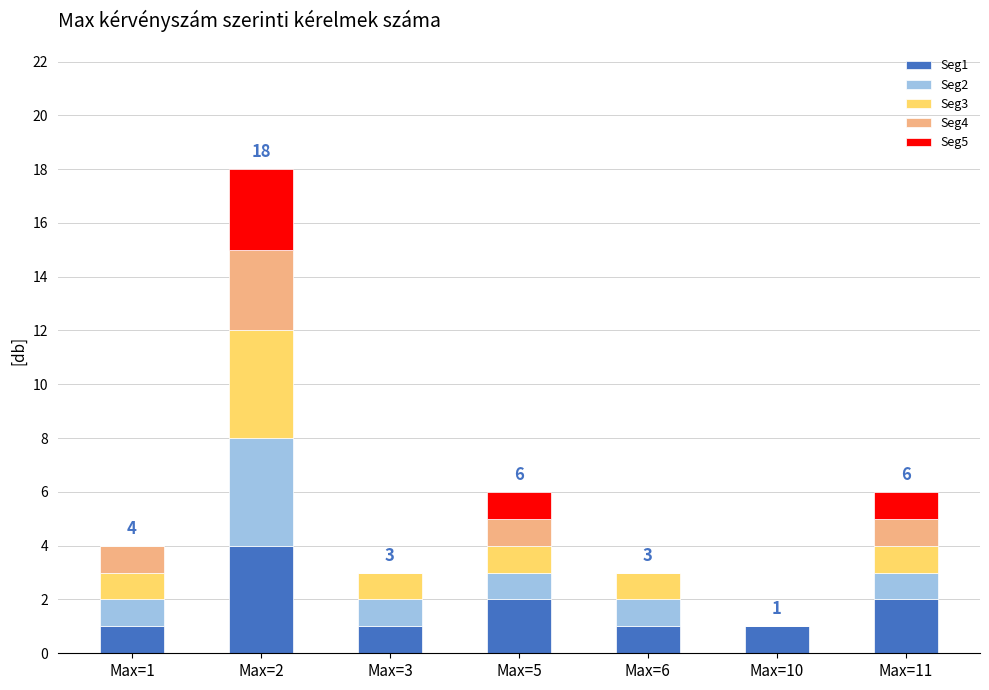

At which category is the sum across all series the highest?

Max=2